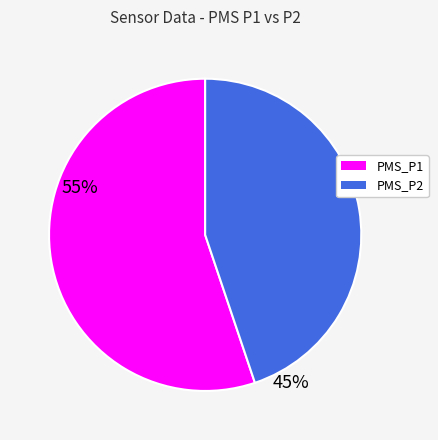

Approximately how many times larger is the value at PMS_P2 compared to PMS_P1?

0.8